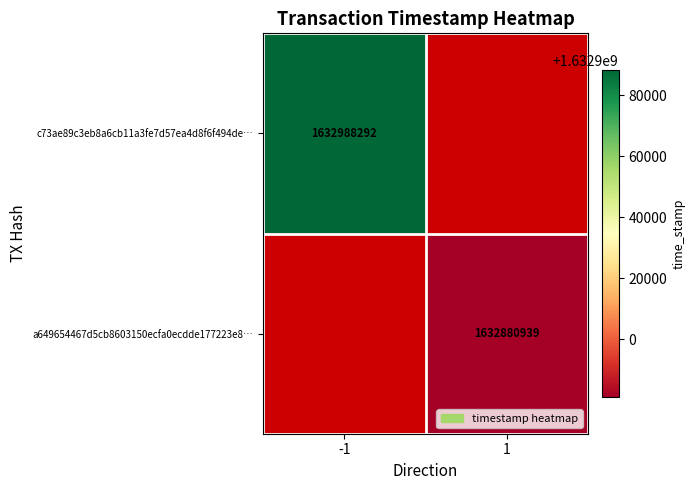

The value of a649654467d5cb8603150ecfa0ecdde177223e8… at 1 is 2543454781. True or false?

False